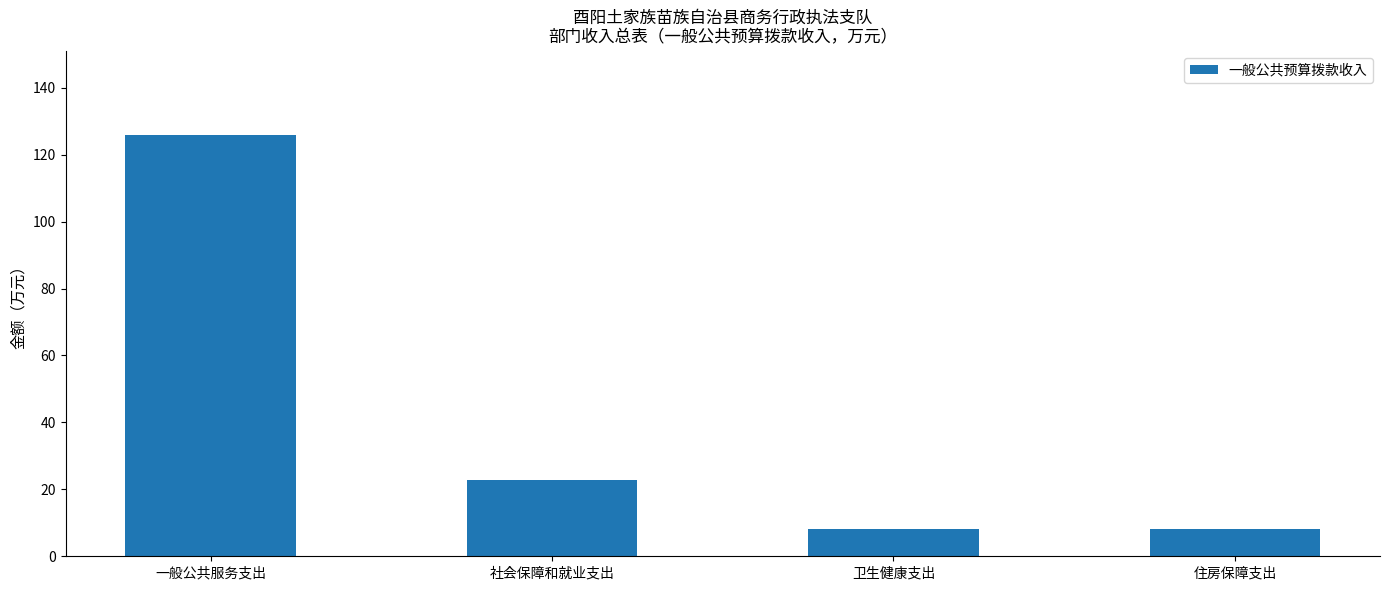

What is the ratio of the value at 卫生健康支出 to the value at 一般公共服务支出?

0.1